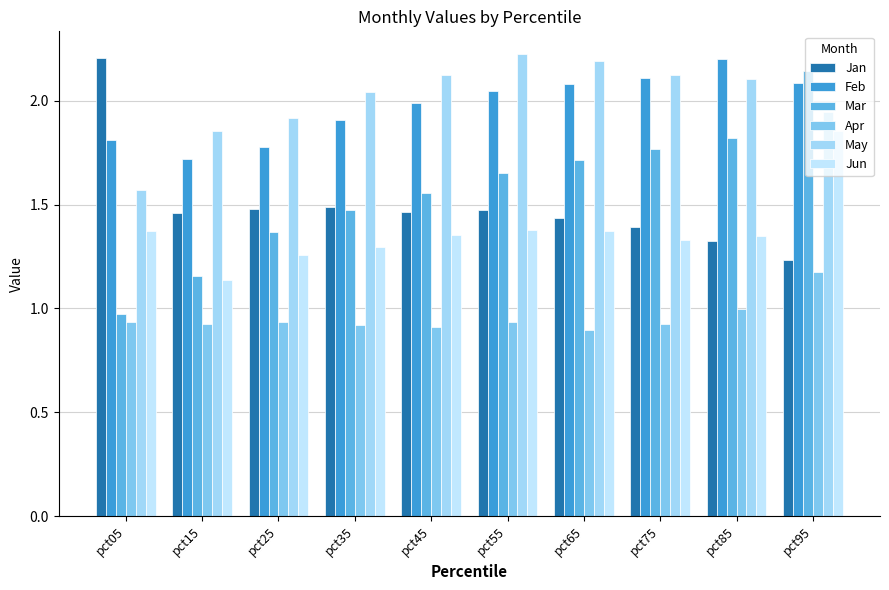

How many data points in Mar are less than 1?

1